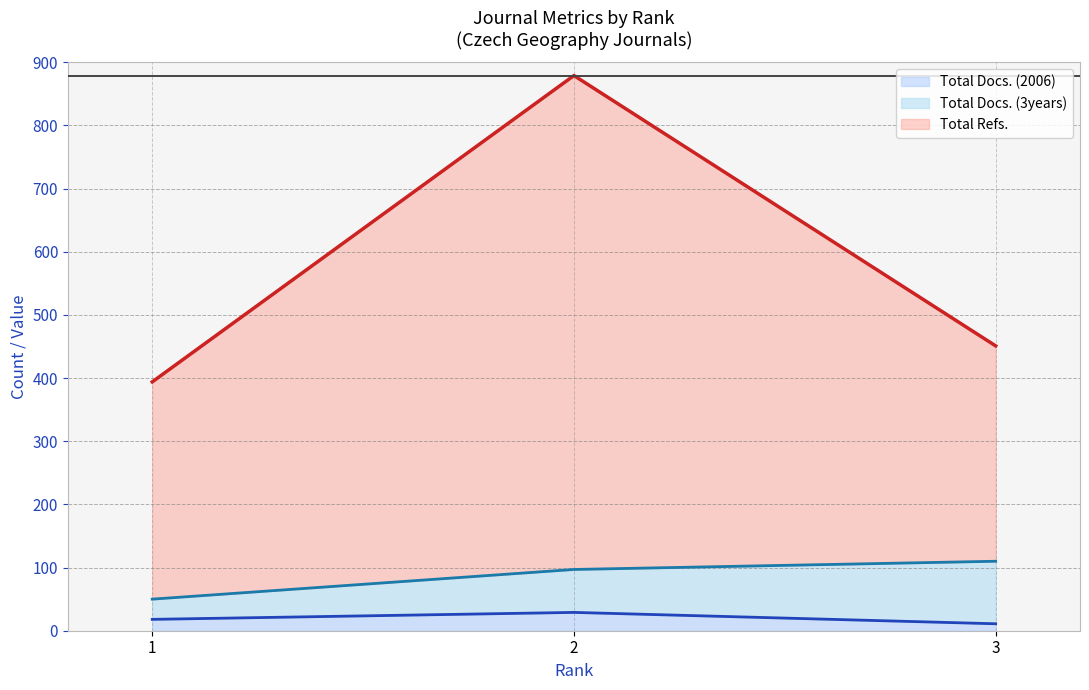

What is the highest value of the Total Docs. (2006) series?

29